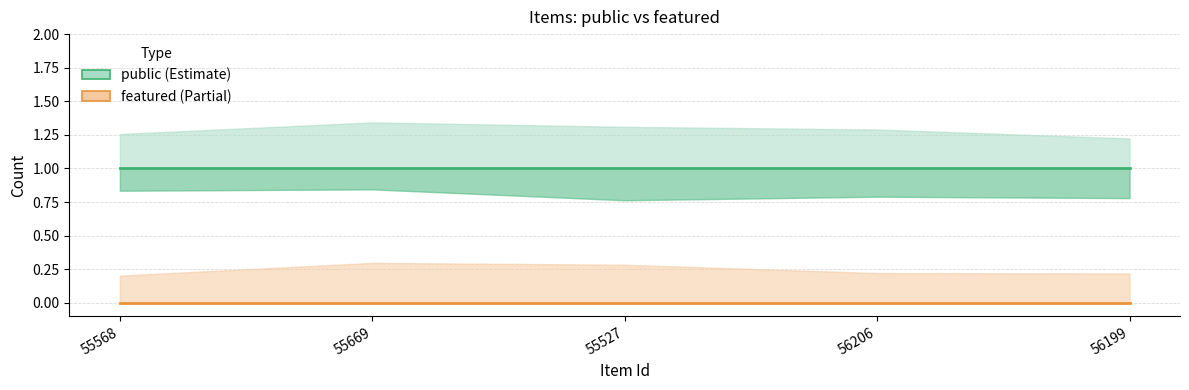

Which series has the widest spread of values?

public